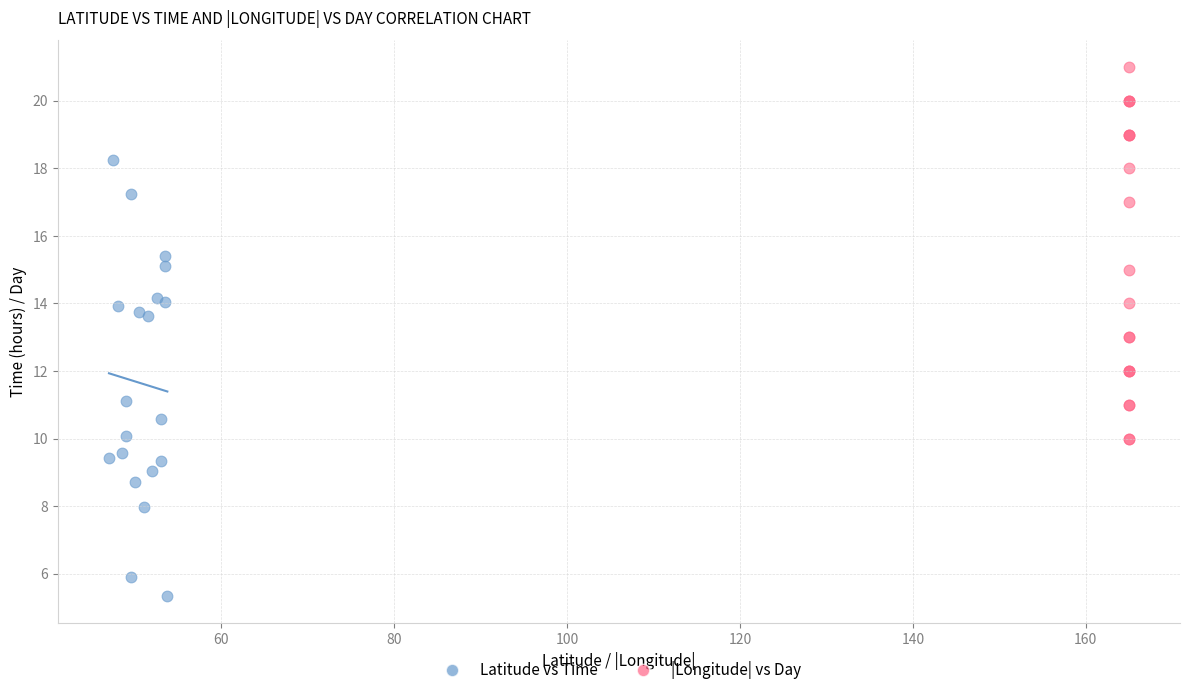

What are all the series names shown in the legend?

Latitude vs Time, |Longitude| vs Day